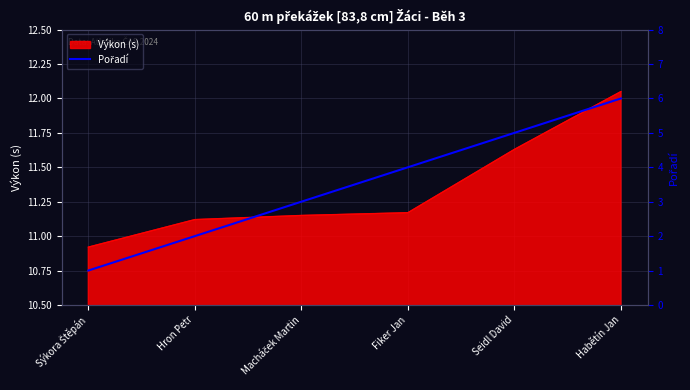

Count the values in the range 2 to 5.

4